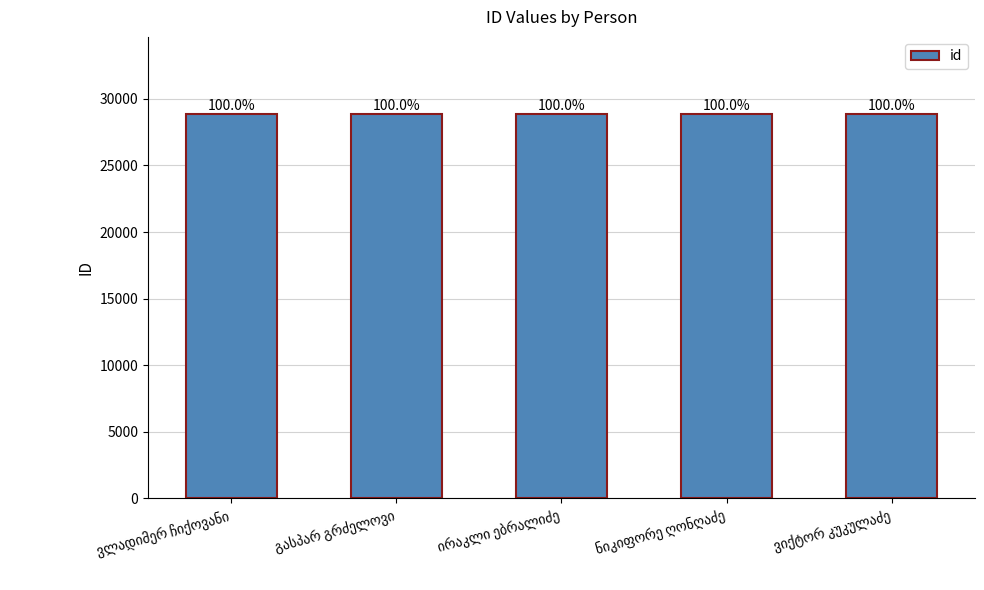

How many bars are there in total?

5